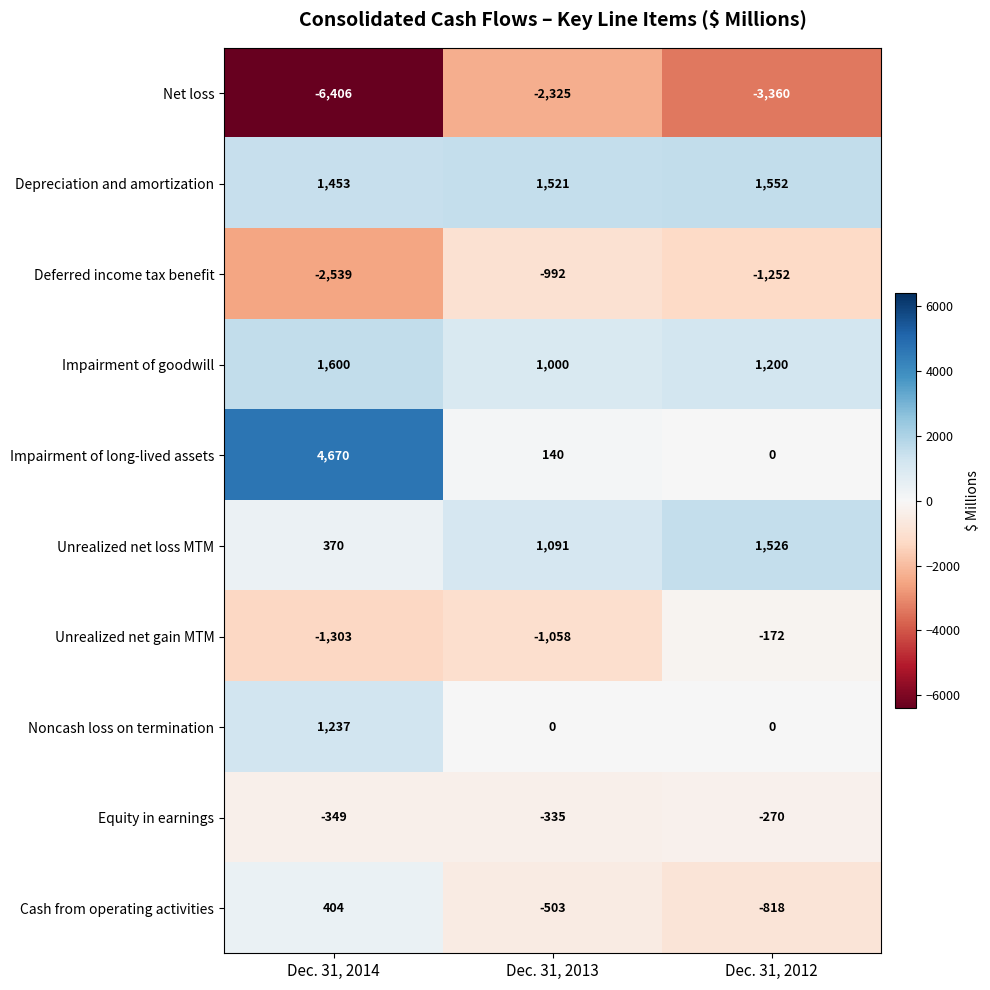

Rank the series at Dec. 31, 2014 from lowest to highest value.

Net loss, Deferred income tax benefit, Unrealized net gain MTM, Equity in earnings, Unrealized net loss MTM, Cash from operating activities, Noncash loss on termination, Depreciation and amortization, Impairment of goodwill, Impairment of long-lived assets